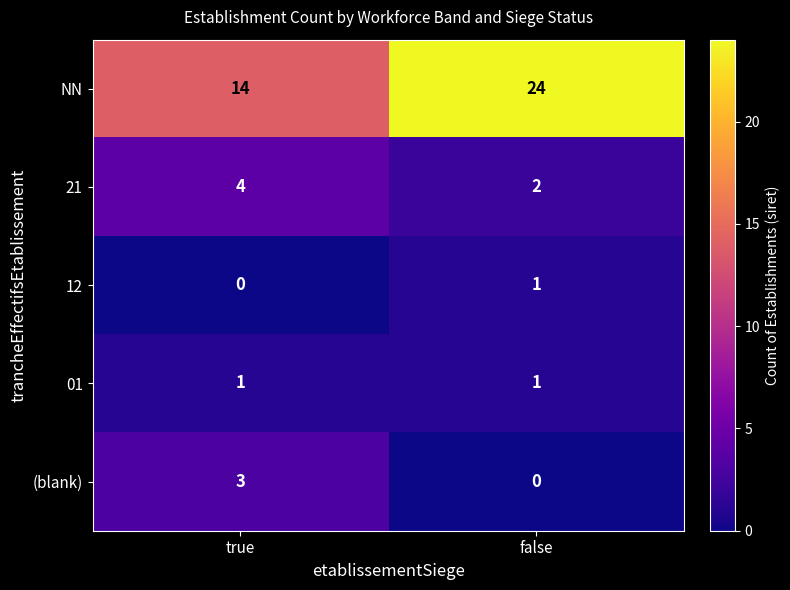

Reading right to left, list all the values displayed in this chart.

NN: 24	14
21: 2	4
12: 1	0
01: 1	1
(blank): 0	3